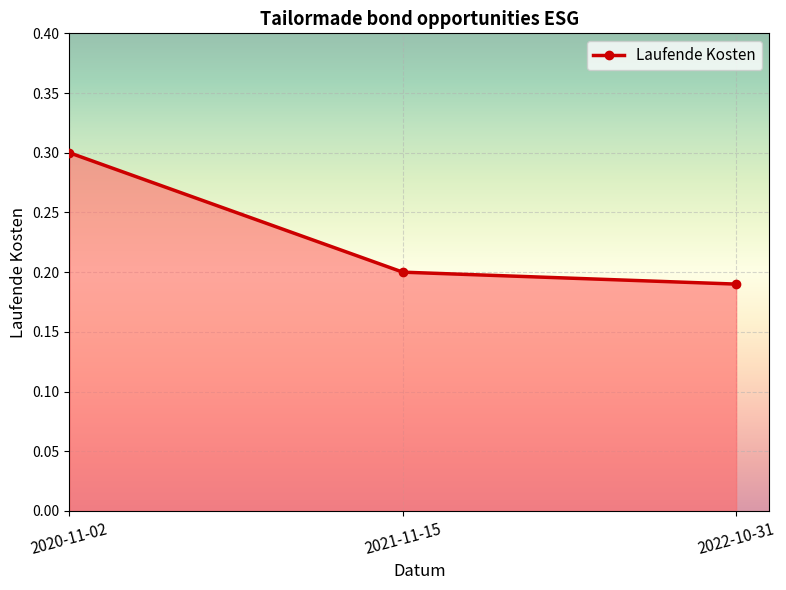

How many series are shown in this chart?

1